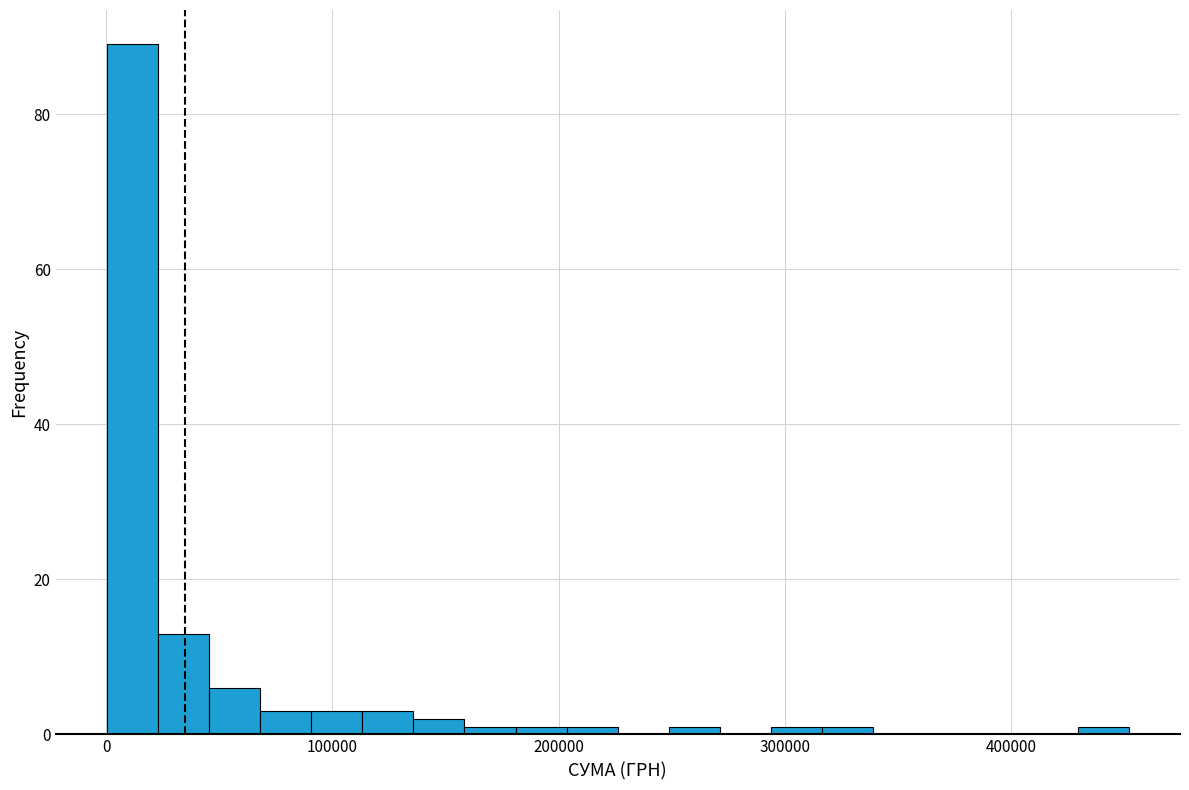

Read against the x-axis, roughly where is the centre of the tallest bar?

10000